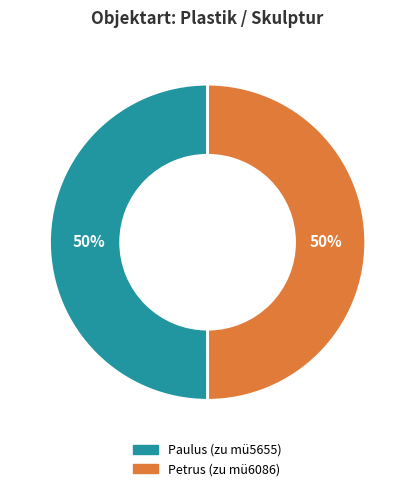

To the nearest percent, what portion does Petrus (zu mü6086) represent?

50%